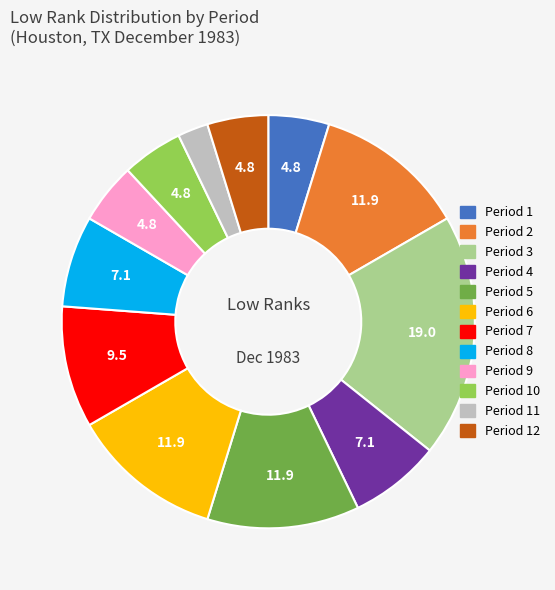

Is there a majority slice in this chart?

No